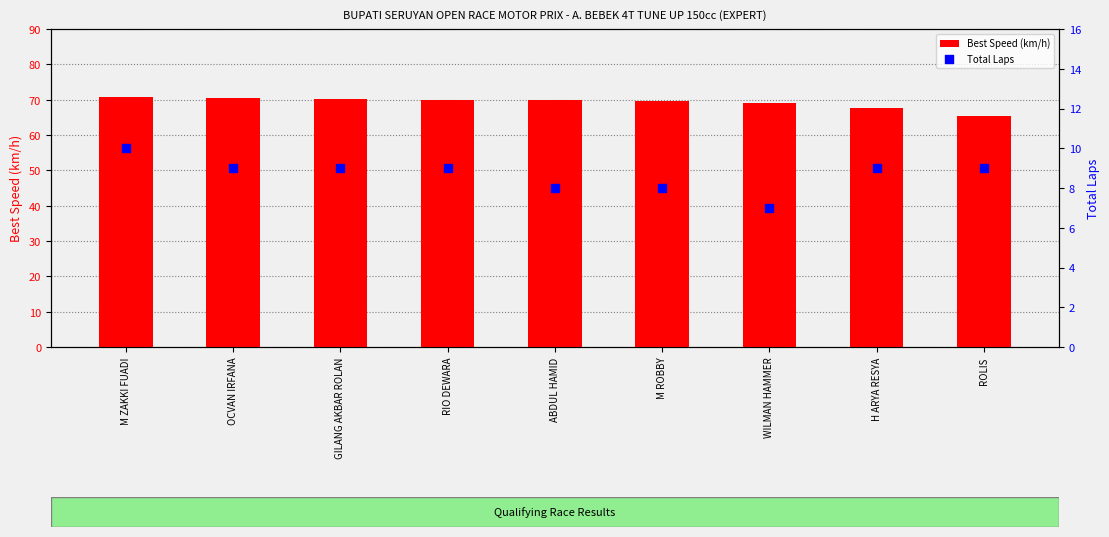

Which series has the largest total across all categories?

Best Speed (km/h)